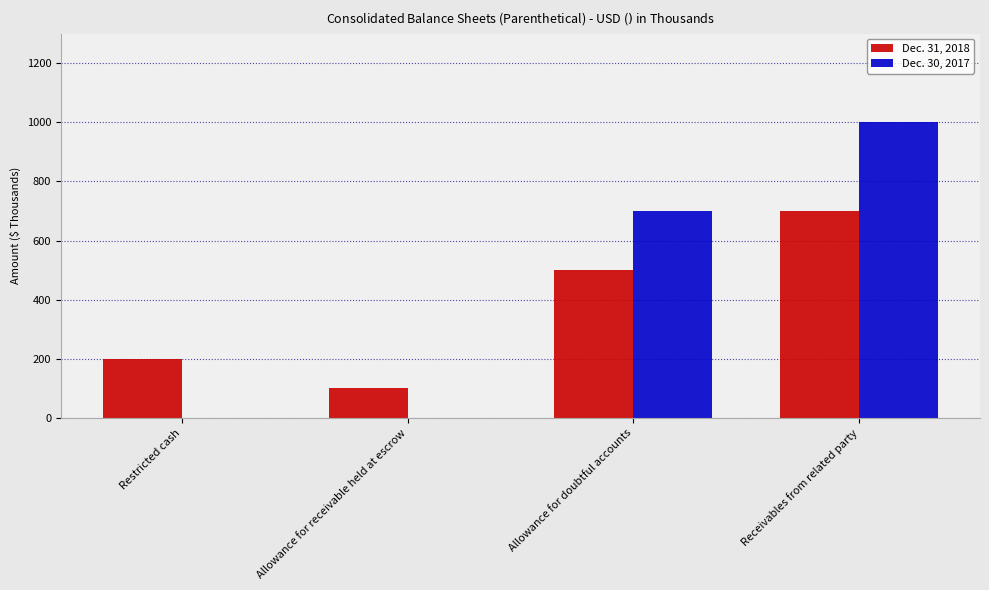

How many data points does each series have?

4